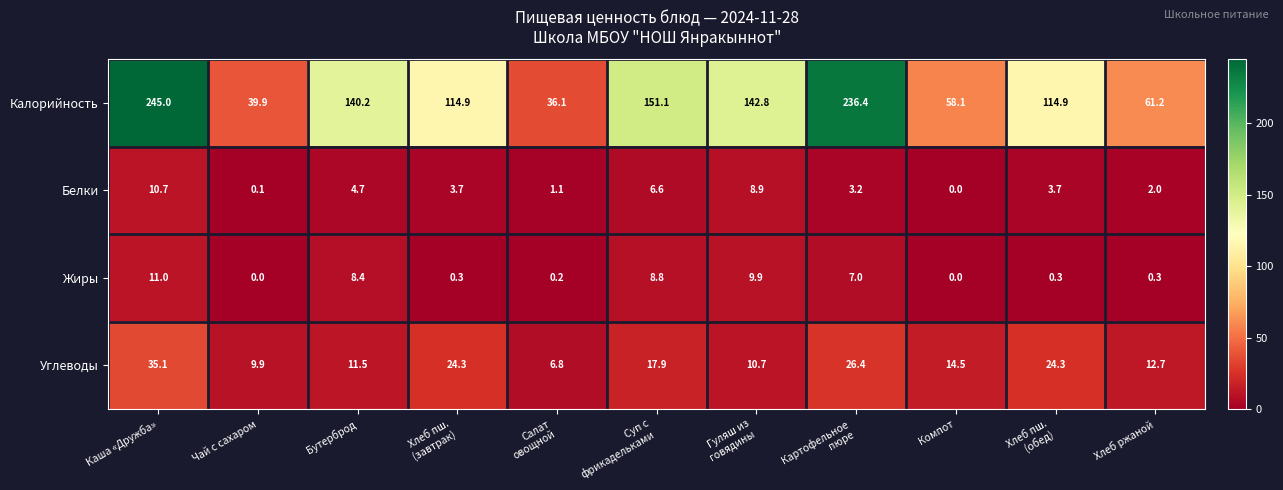

Which series changed the most between Чай с сахаром and Бутерброд?

Калорийность